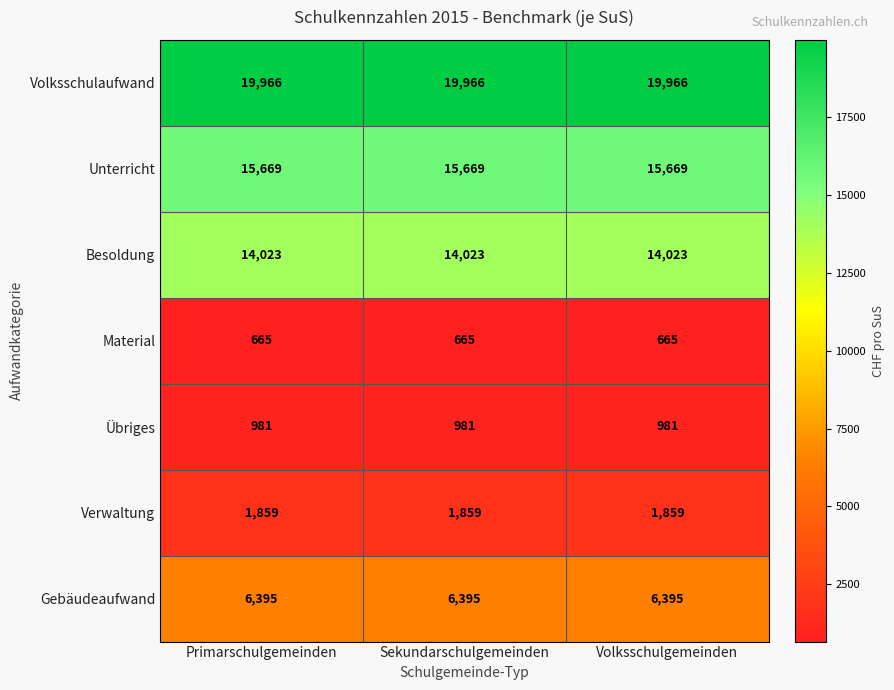

The Übriges series shows 283 at Sekundarschulgemeinden. True or false?

False